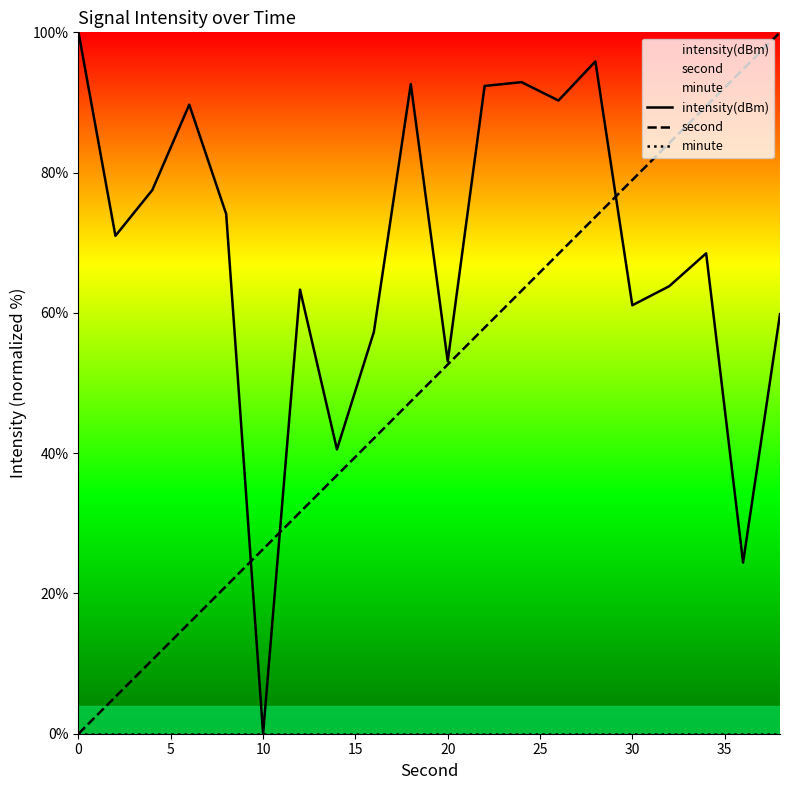

After their last crossing, which series has the higher values: second or intensity(dBm)?

second